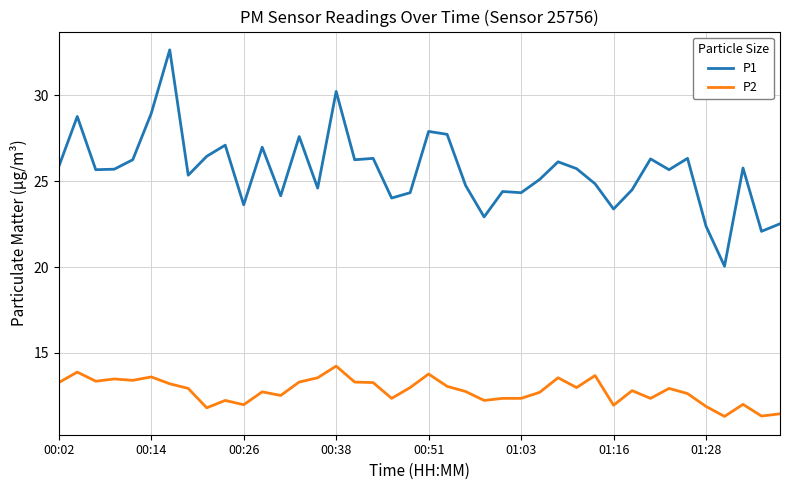

Which series has the largest range (max minus min)?

P1